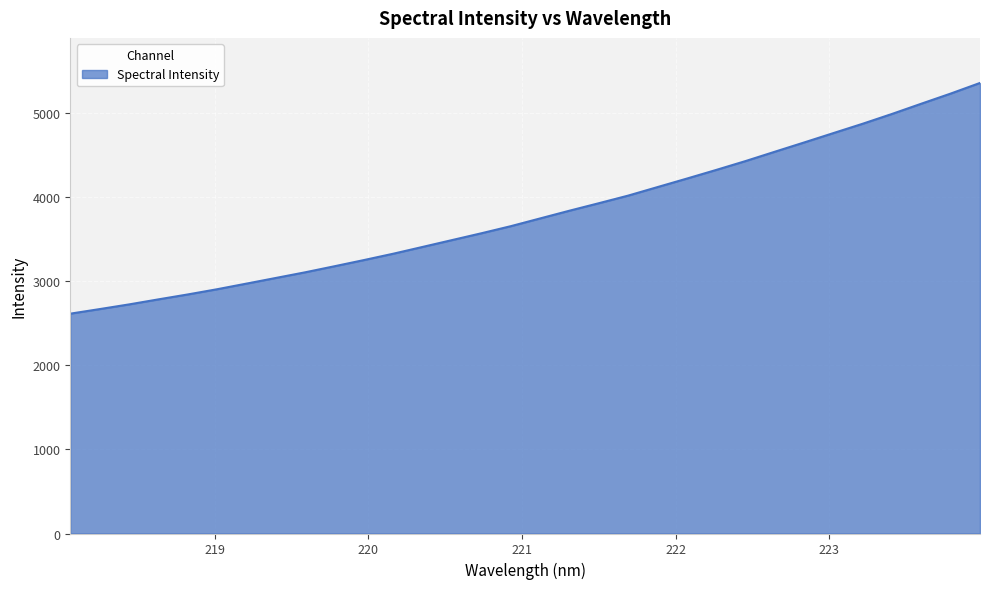

What is the maximum value shown in the chart?

5354.0